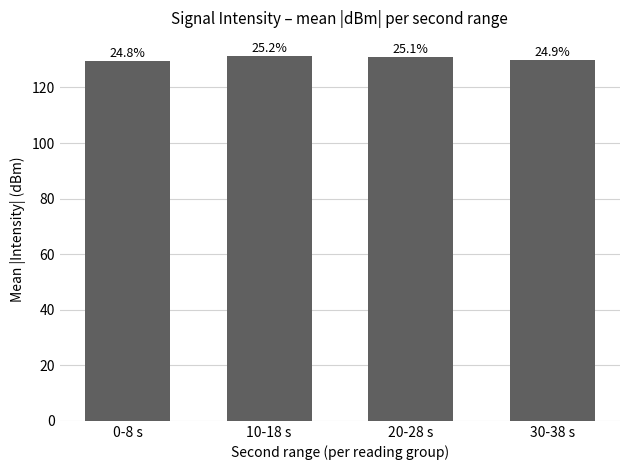

Is it true that the value at 20-28 s is 131.0?

True